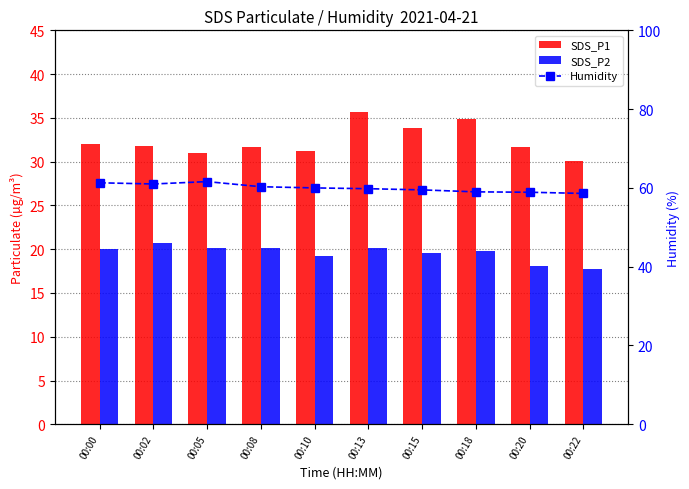

Which series changed the most between 00:00 and 00:02?

SDS_P2